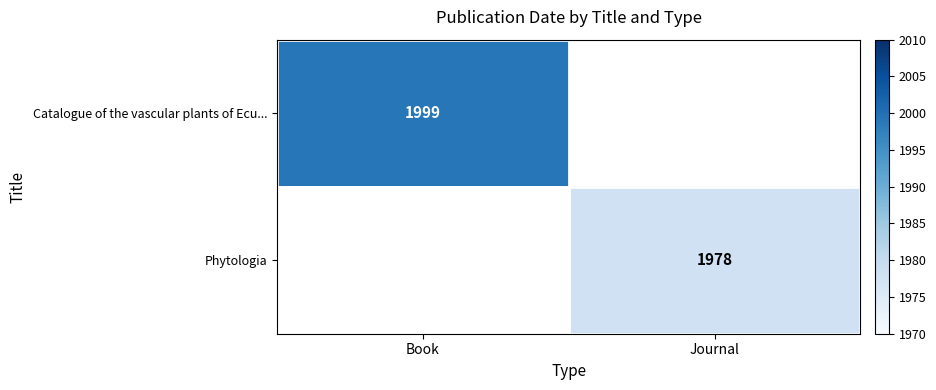

How many distinct data groups are displayed?

2